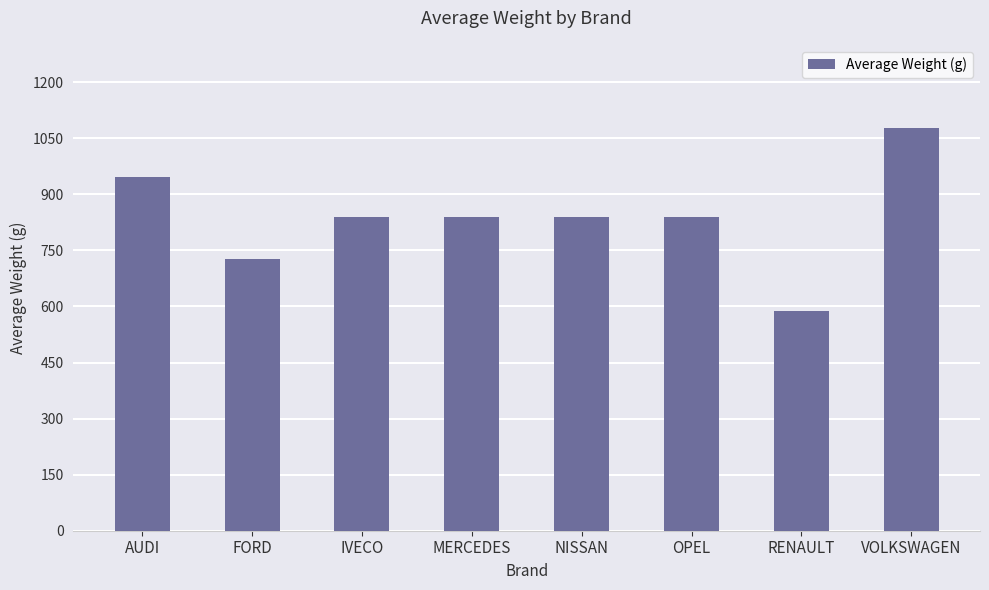

How many data points does each series have?

8